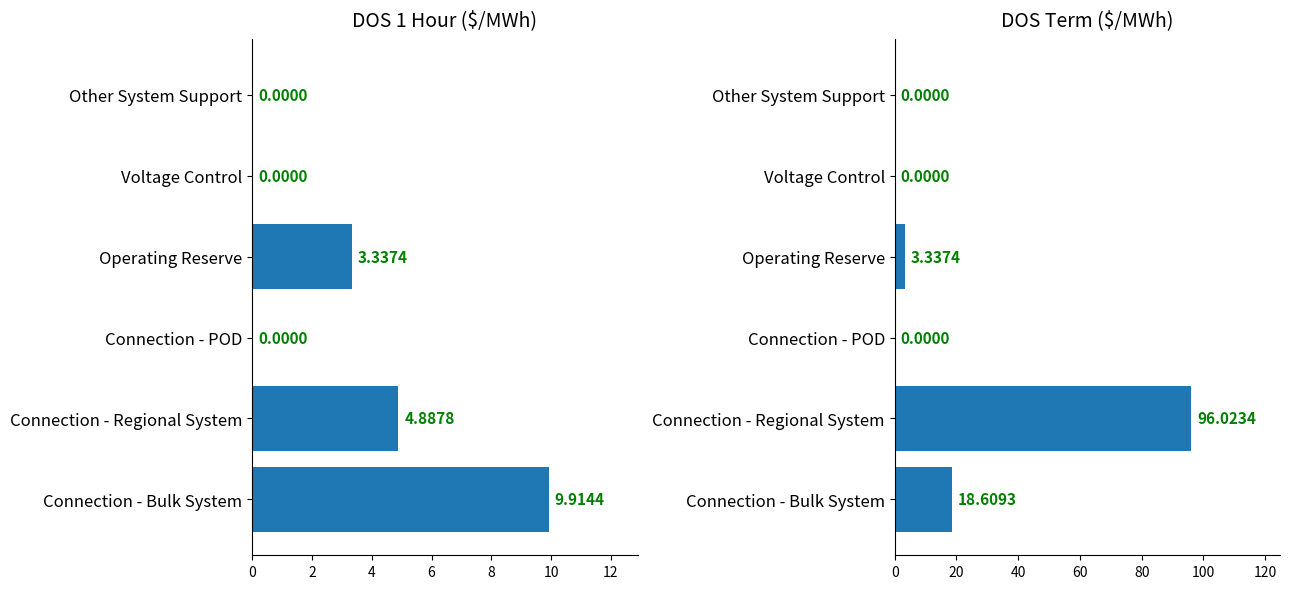

How many series are shown in this chart?

2